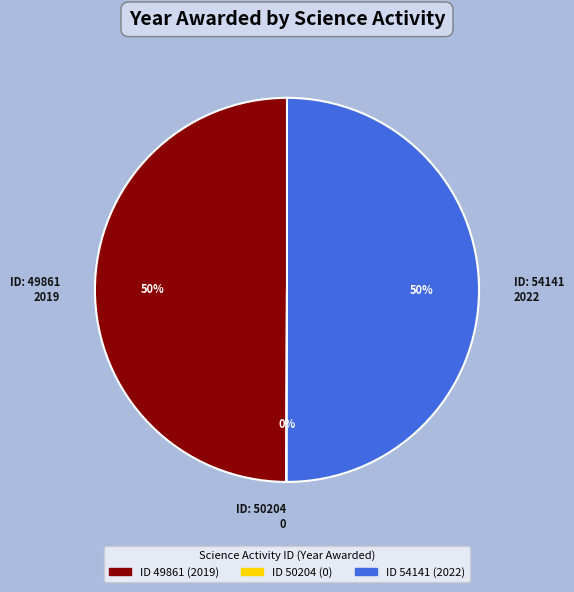

What percentage is the ID 49861 (2019) slice, to the nearest percent?

50%